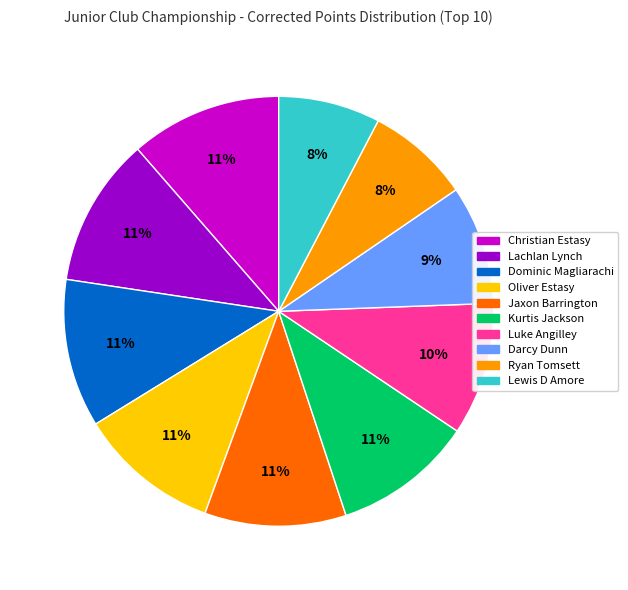

Count the number of slices in the pie.

10